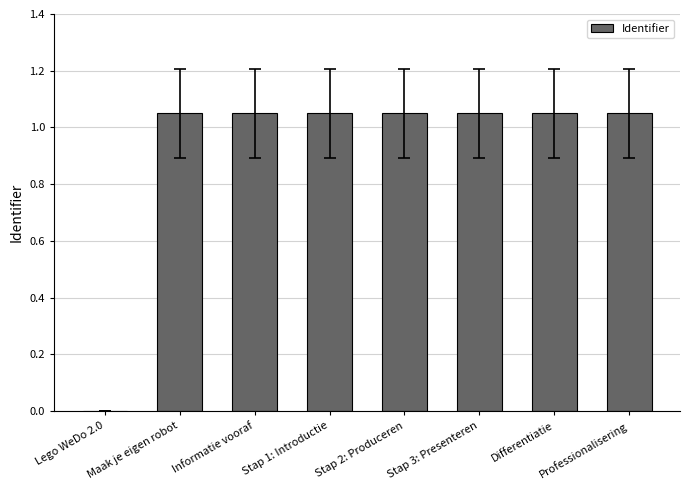

Between Informatie vooraf and Lego WeDo 2.0, which is larger?

Informatie vooraf